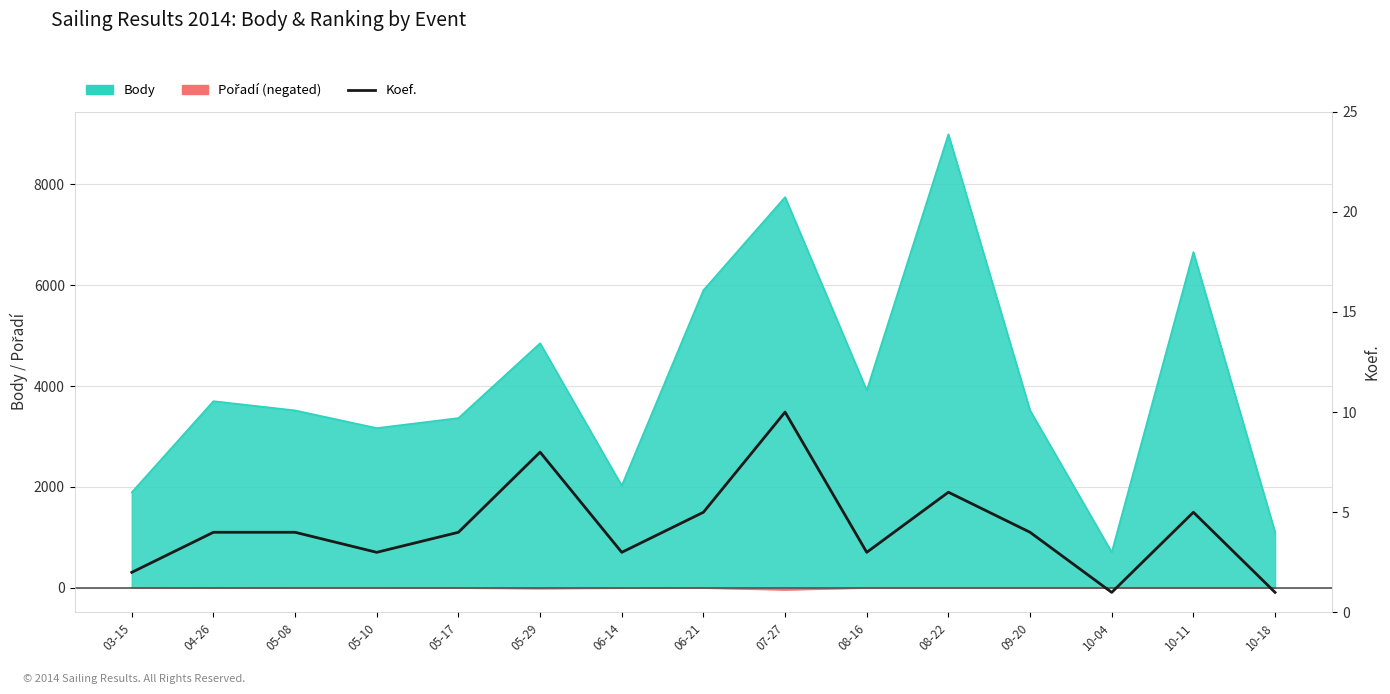

How many values exceed 4?

5